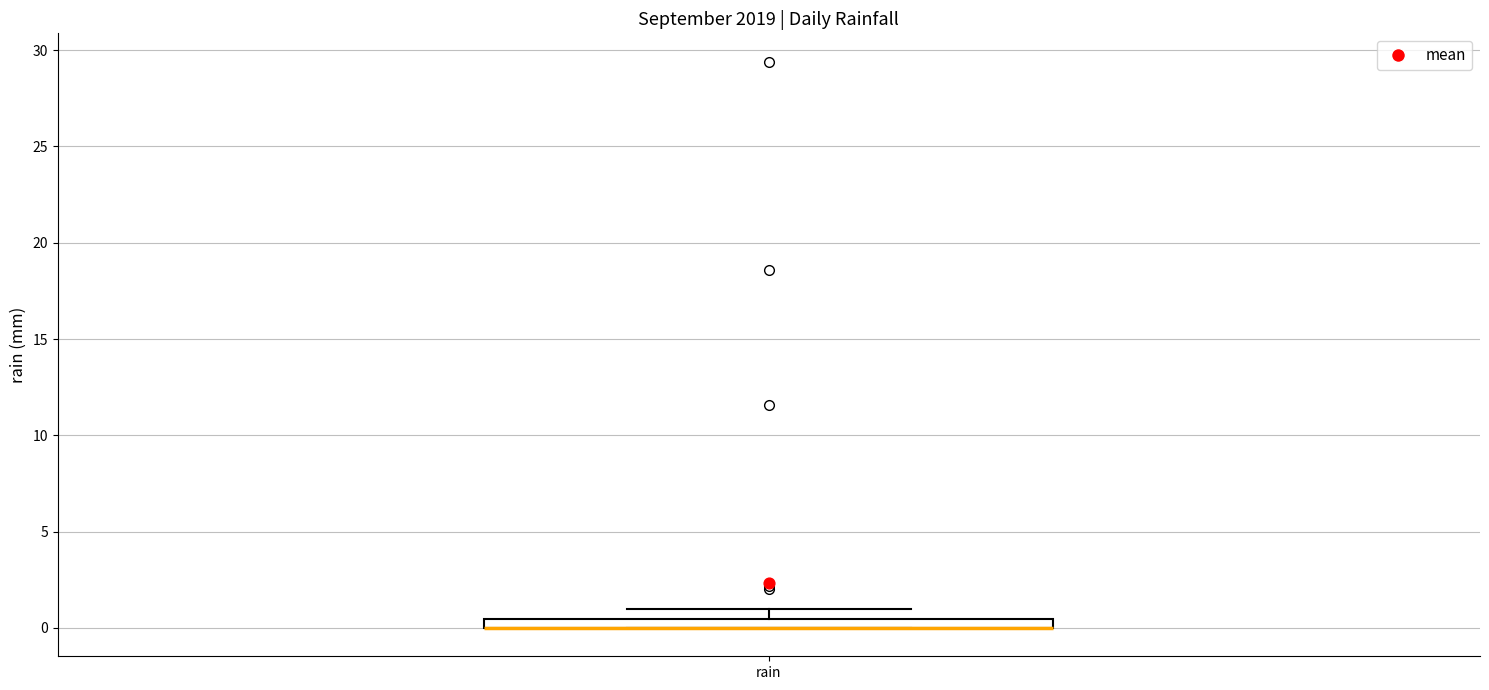

Where is the upper edge of the box for rain on the y-axis? The values are not printed on the chart, so give them approximately, as read against the axis.

0.5